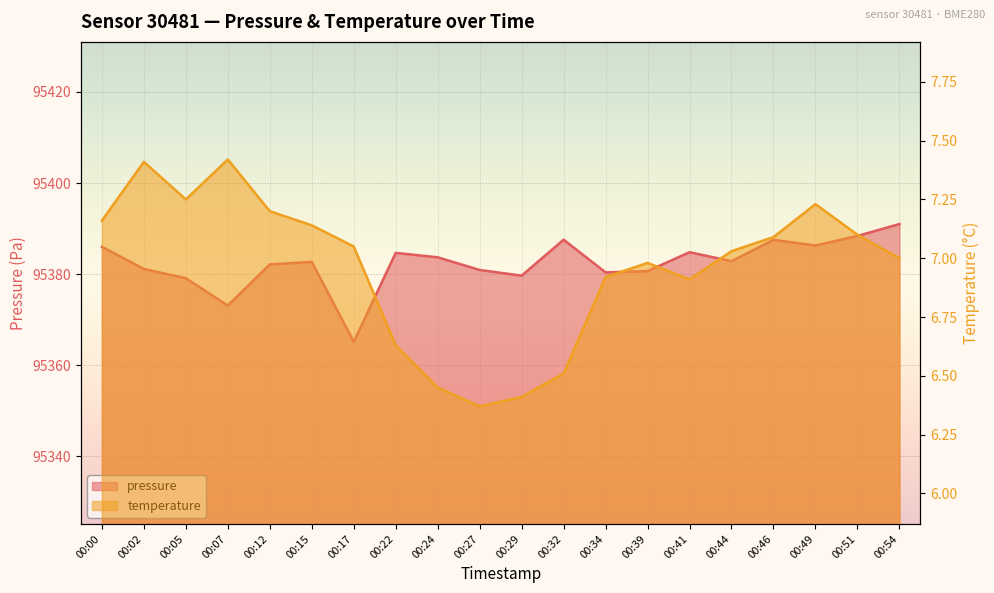

What is the difference between the maximum and minimum values in the temperature series?

1.0